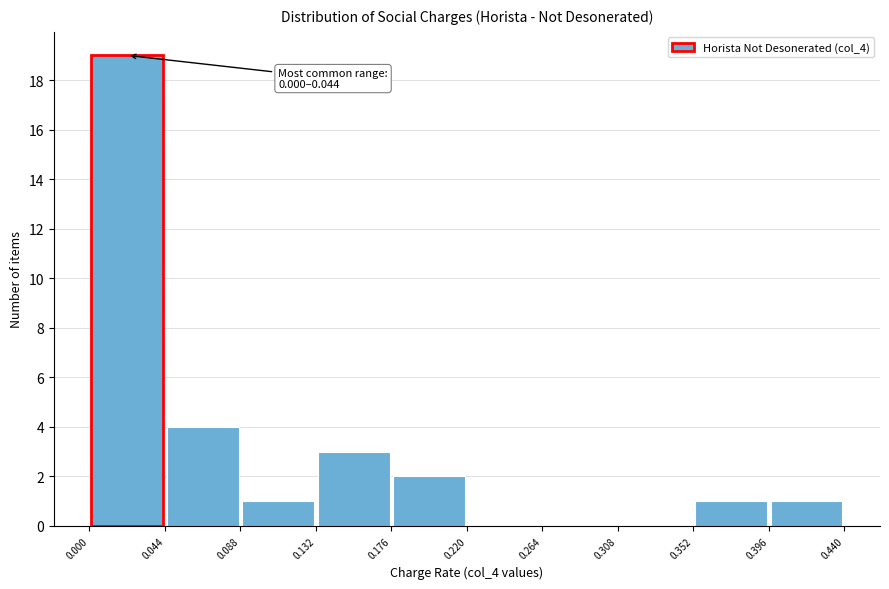

Over which range of the x-axis is the bar tallest?

0.000 to 0.044